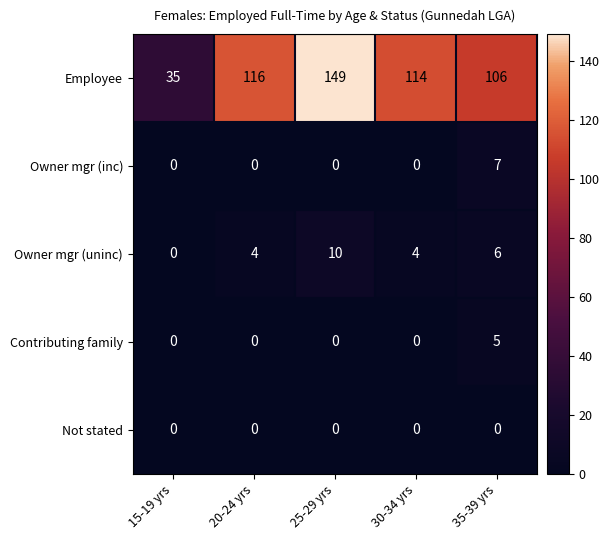

Which series has the largest range (max minus min)?

Employee